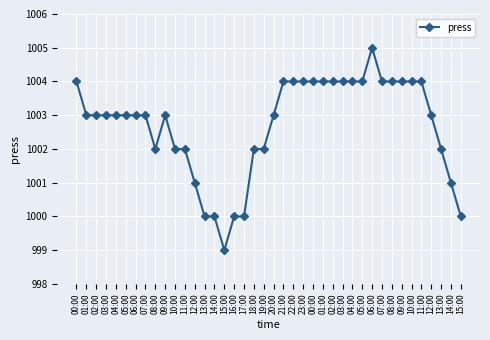

What is the sum of all values?

40108